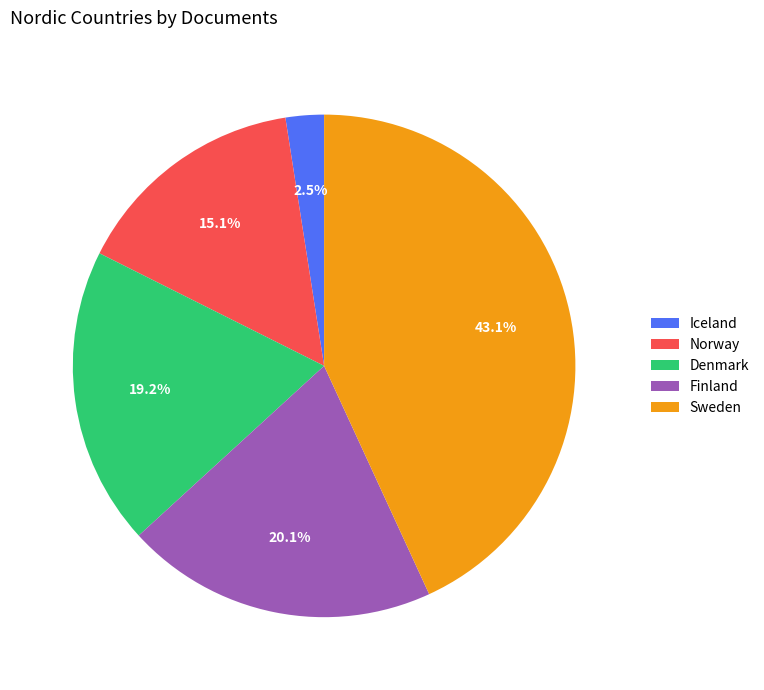

To the nearest percent, what is the combined percentage of Norway and Sweden?

58%